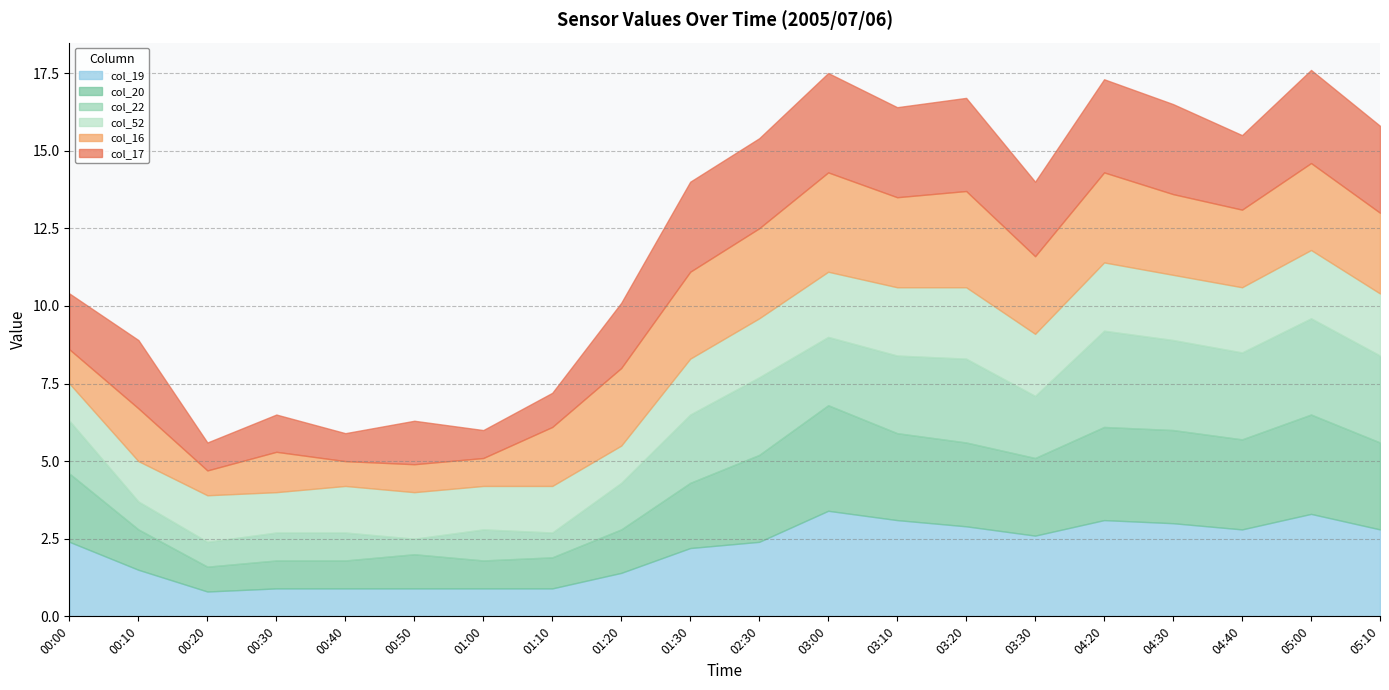

List the labels in order of col_16 value, largest first.

03:00, 03:20, 02:30, 03:10, 04:20, 01:30, 05:00, 04:30, 05:10, 01:20, 03:30, 04:40, 01:10, 00:10, 00:30, 00:00, 00:50, 01:00, 00:20, 00:40